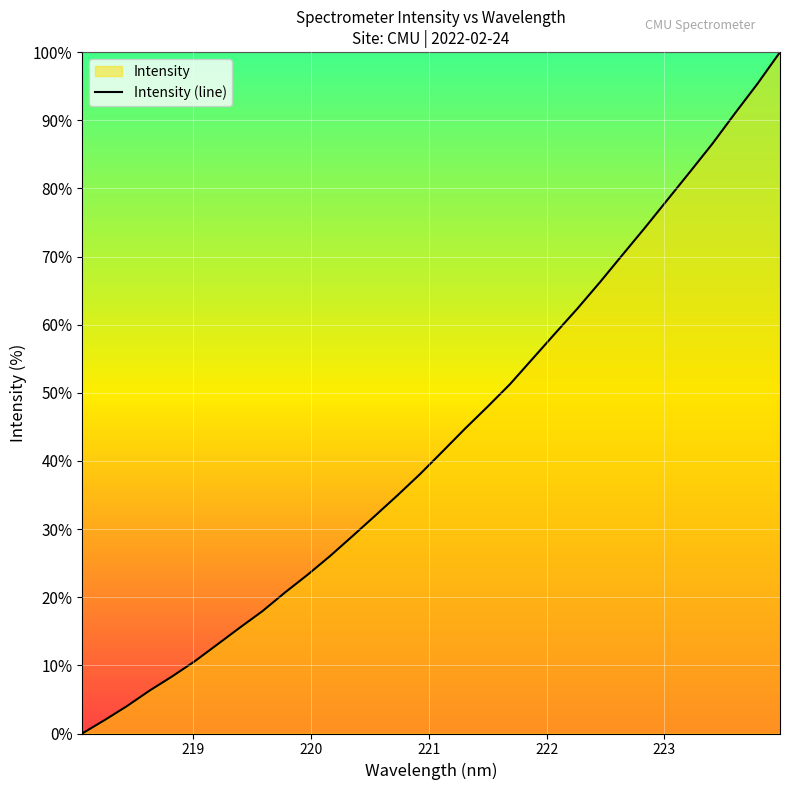

Reading left to right, extract all data points from this chart.

0.0	2.0	4.0	6.3	8.4	10.6	13.1	15.5	17.9	20.7	23.3	26.0	29.0	31.9	35.0	38.1	41.4	44.7	48.0	51.3	55.0	58.7	62.4	66.3	70.3	74.3	78.4	82.4	86.6	91.0	95.4	100.0